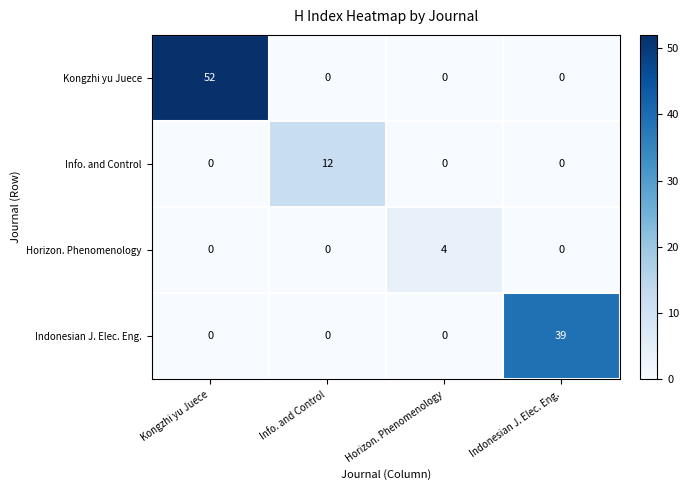

At which category is the sum across all series the highest?

Kongzhi yu Juece